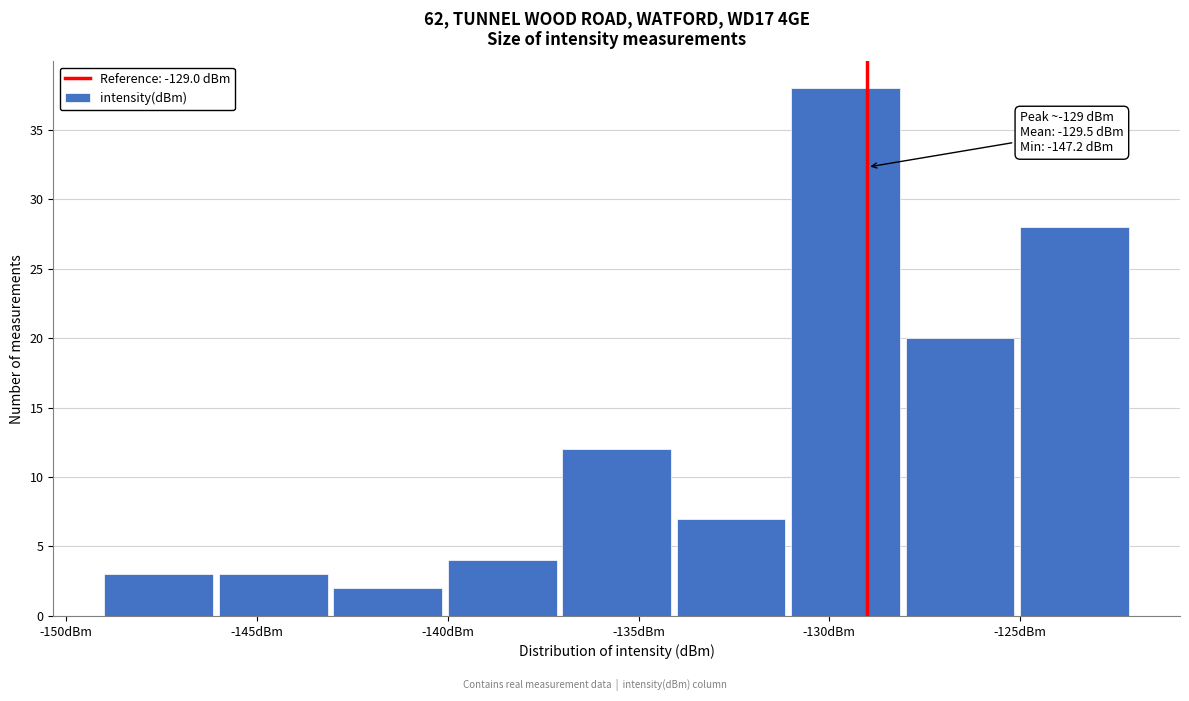

Over which range of the x-axis is the bar tallest?

-131 to -128